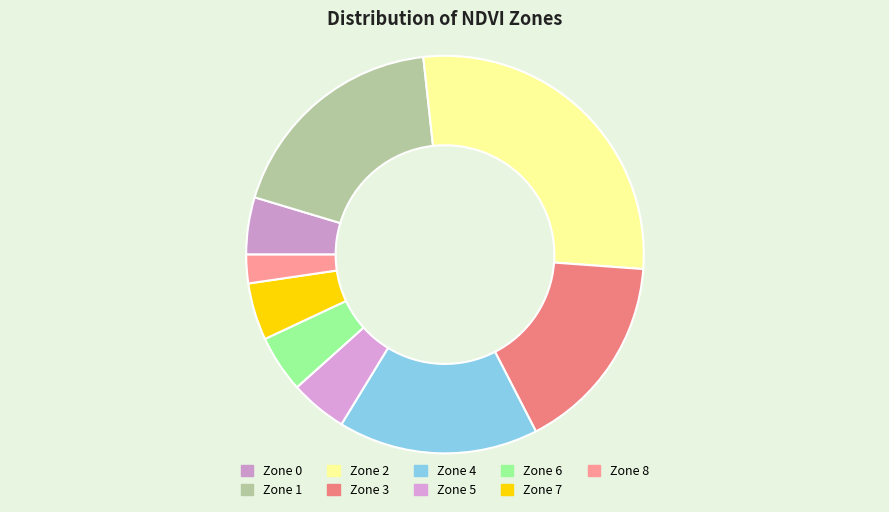

To the nearest percent, what portion does Zone 7 represent?

5%